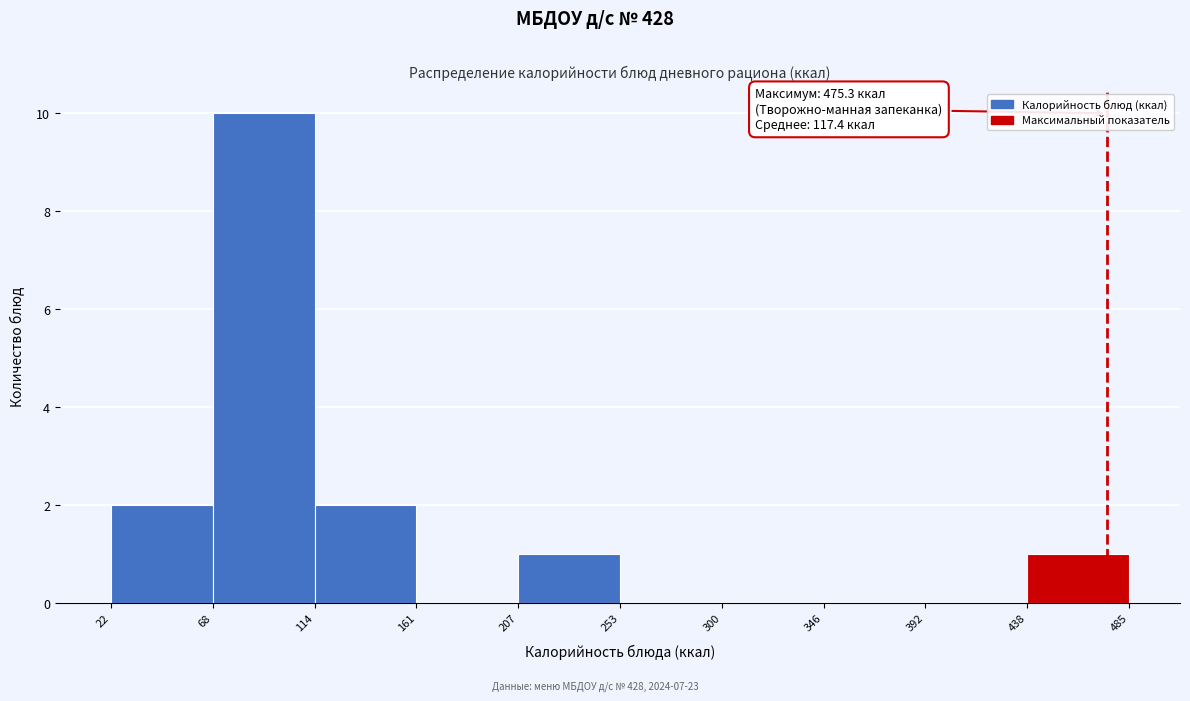

Which range on the x-axis has the tallest bar?

68 to 114